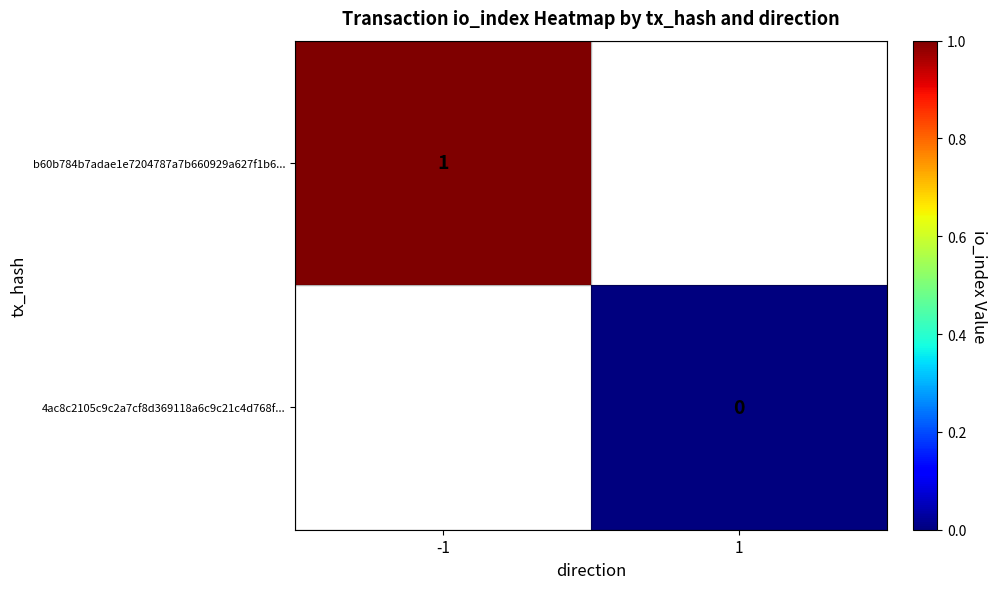

At 1, list the series in order from largest to smallest.

b60b784b7adae1e7204787a7b660929a627f1b6..., 4ac8c2105c9c2a7cf8d369118a6c9c21c4d768f...